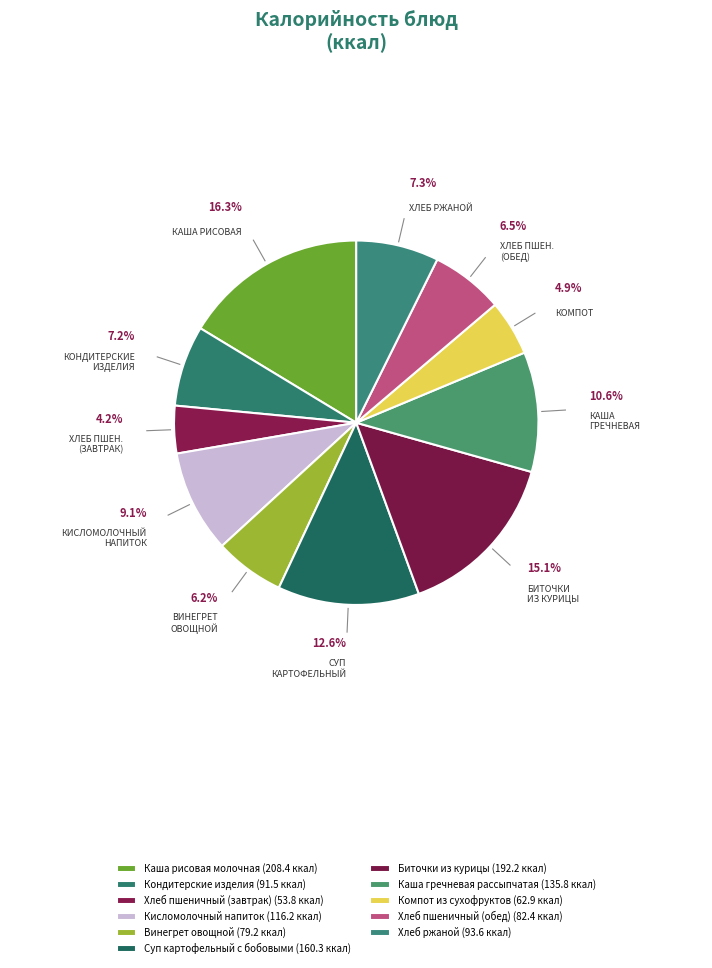

How many segments does this pie chart have?

11